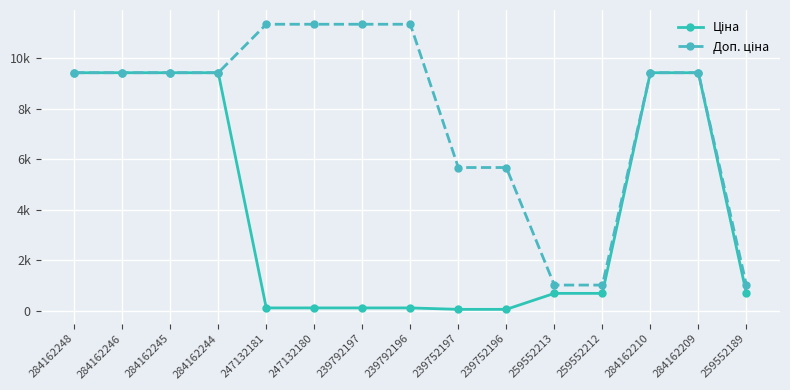

Which has a higher value, 284162246 or 239792196?

284162246